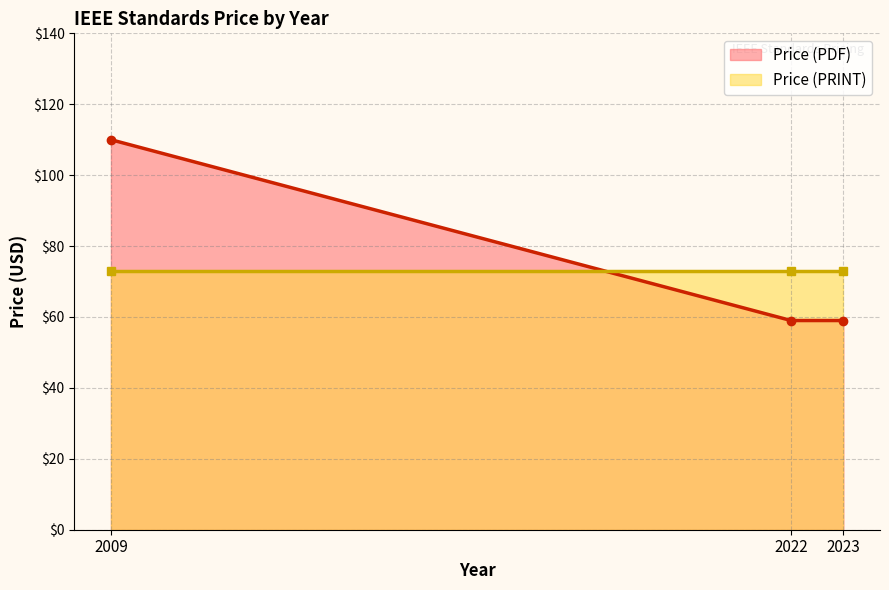

What are all the series names shown in the legend?

Price (PDF), Price (PRINT)